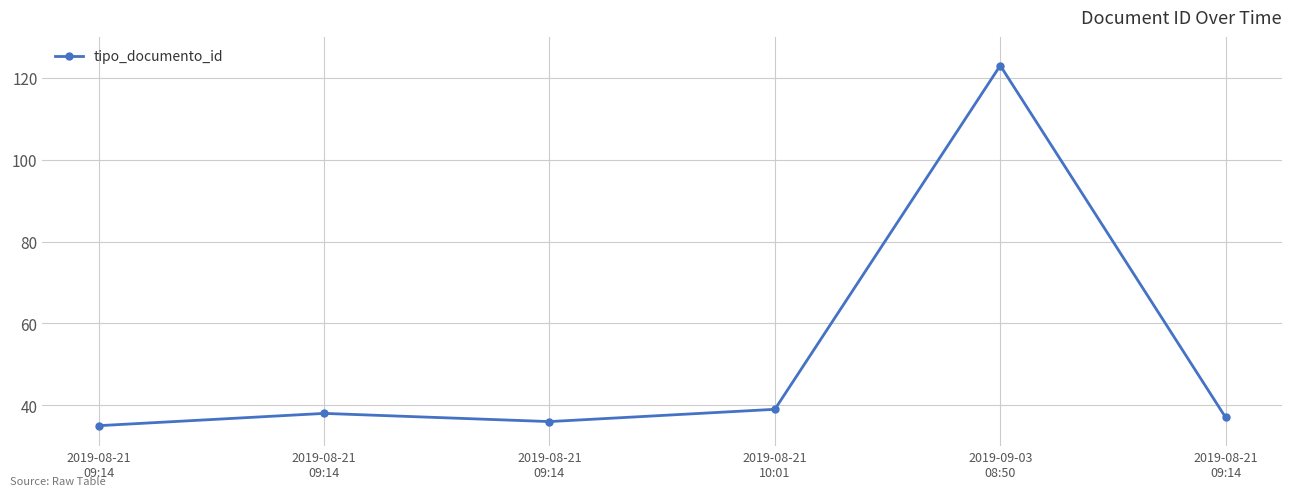

What is the difference between the second highest and minimum values?

4